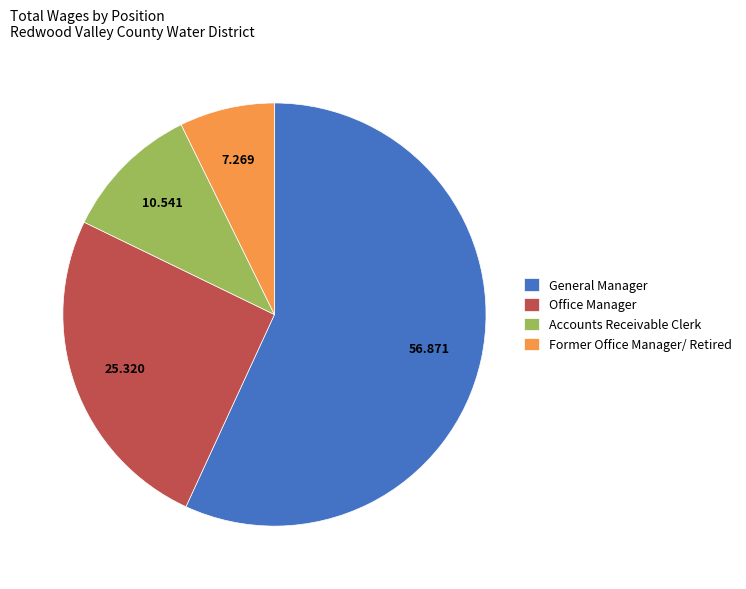

Which category has the biggest portion of the pie?

General Manager